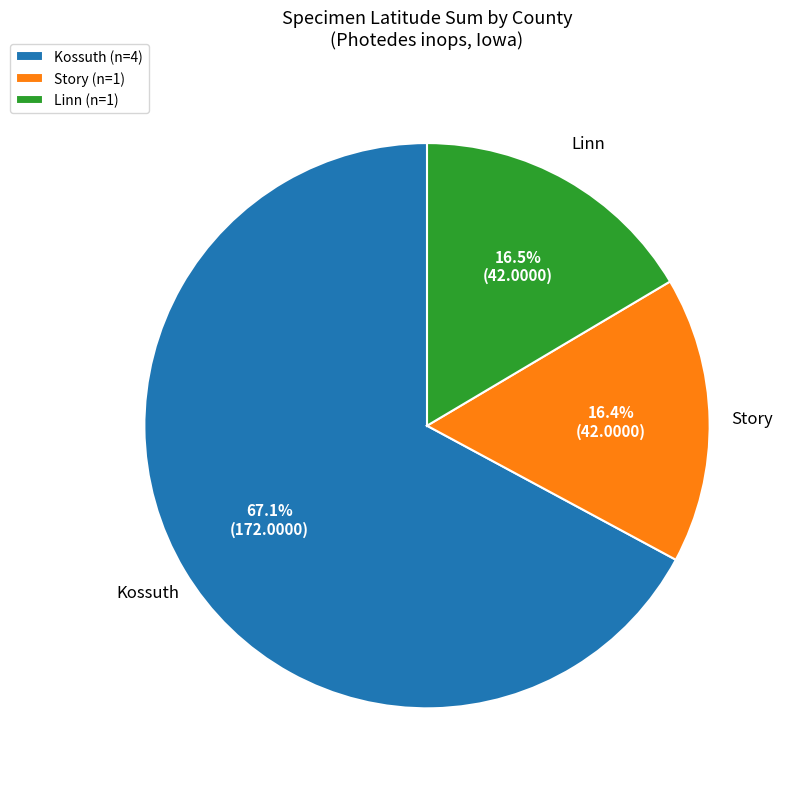

Between Story (n=1) and Kossuth (n=4), which is larger?

Kossuth (n=4)